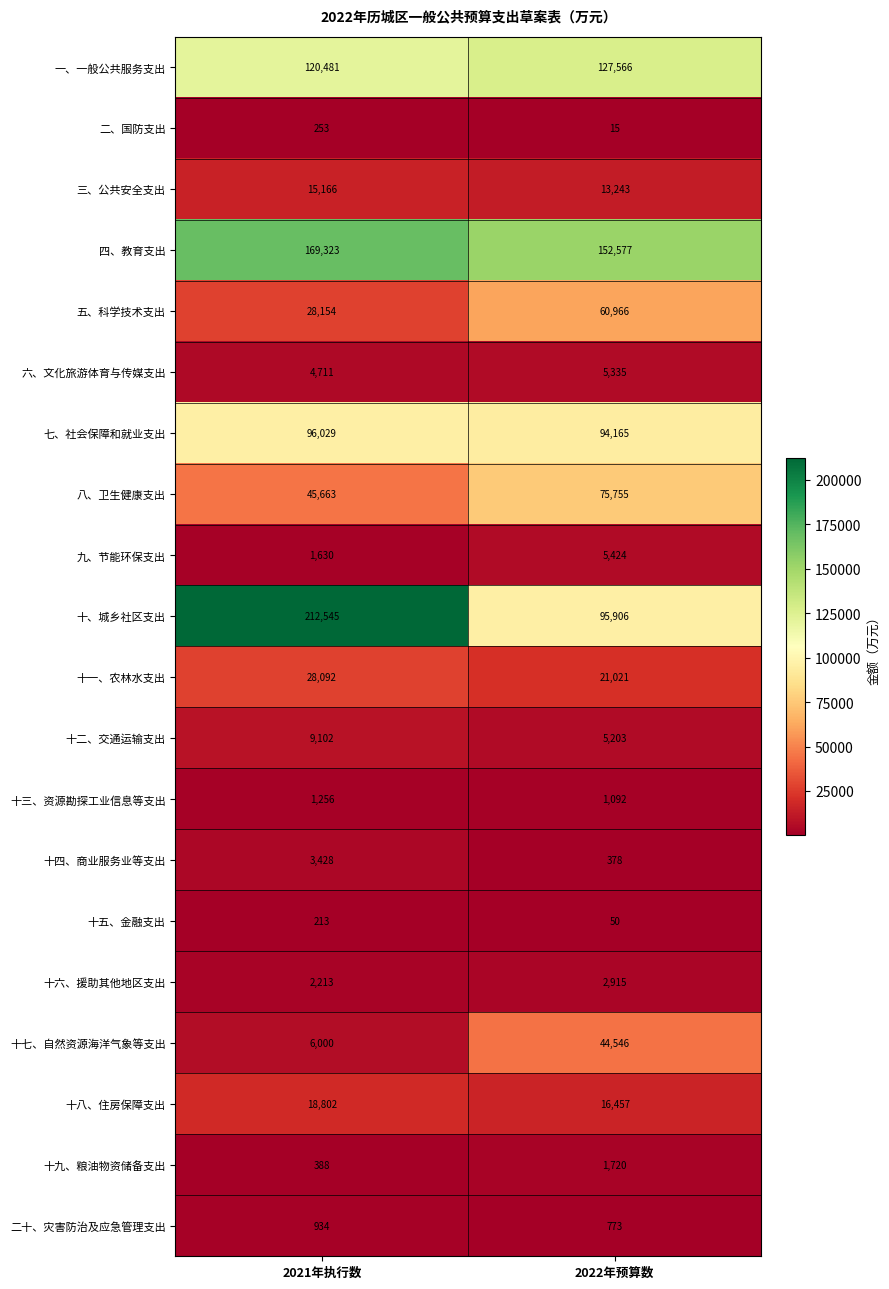

Rank the categories by 十七、自然资源海洋气象等支出 value from highest to lowest.

2022年预算数, 2021年执行数